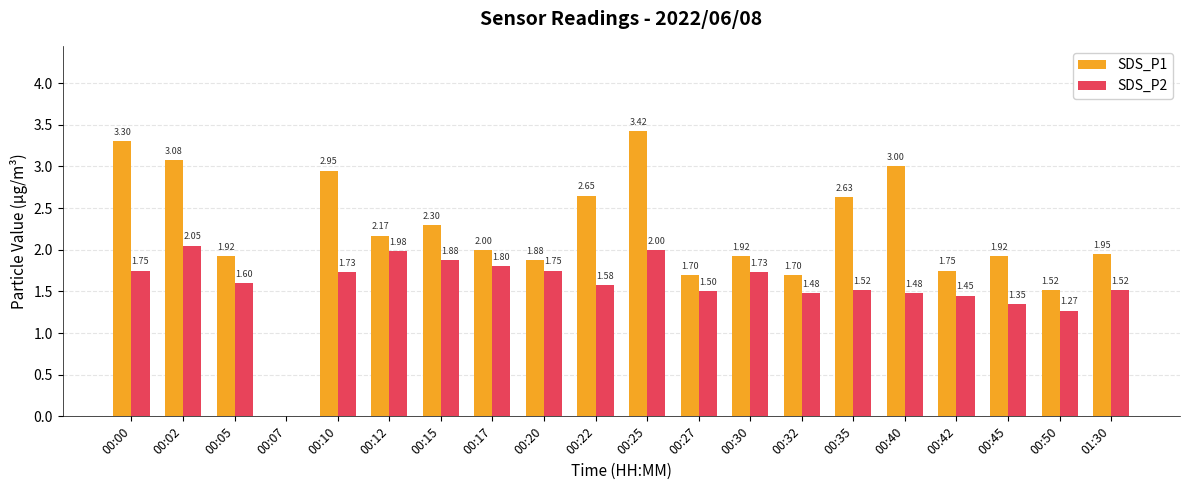

Between 00:40 and 00:42, which series saw the biggest shift?

SDS_P1